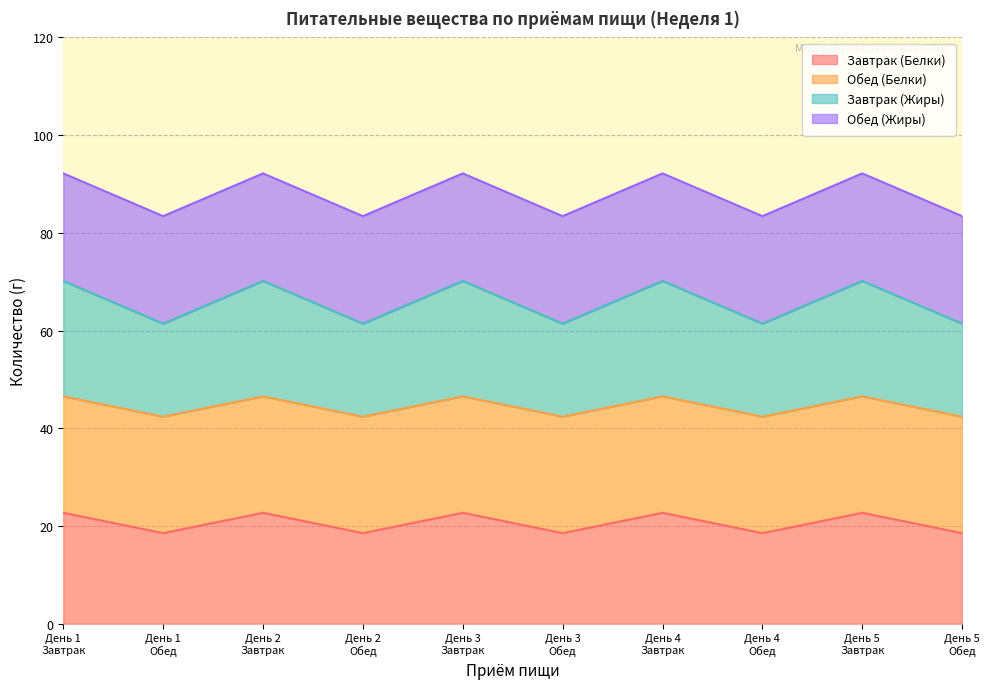

What is the lowest value of the Завтрак (Белки) series?

18.5